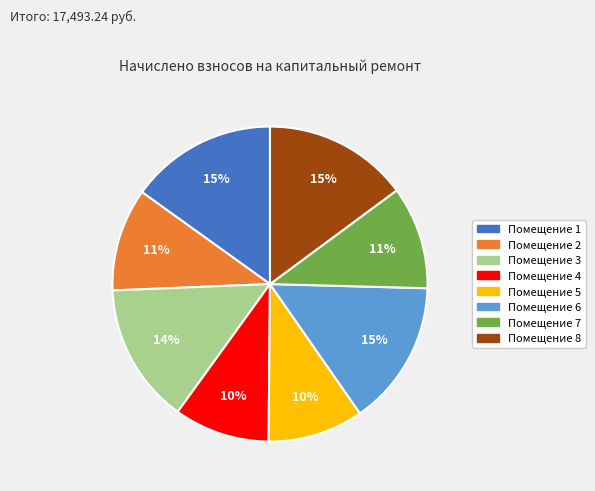

To the nearest percent, what is the difference between the largest and smallest slice percentages?

5%